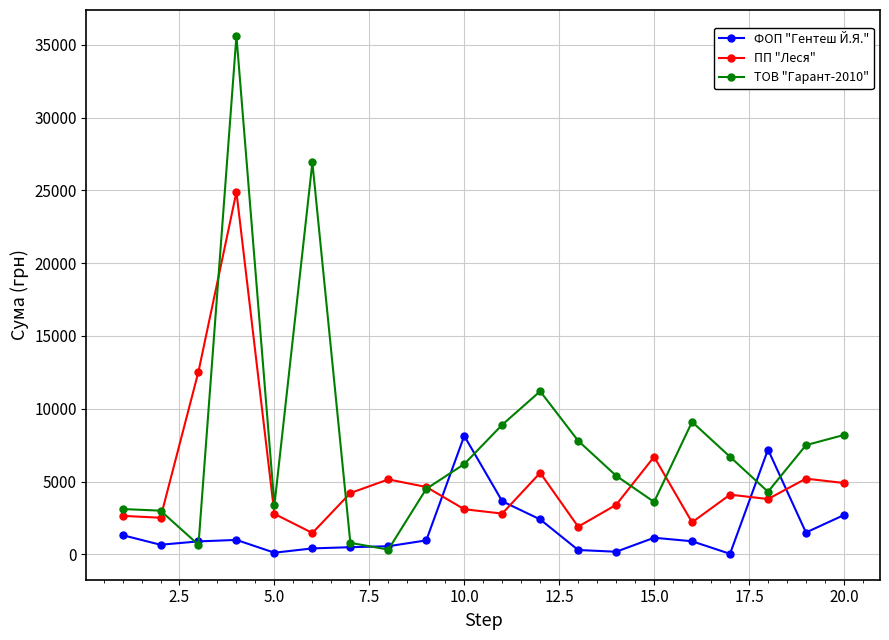

Which series has the largest total across all categories?

ТОВ "Гарант-2010"